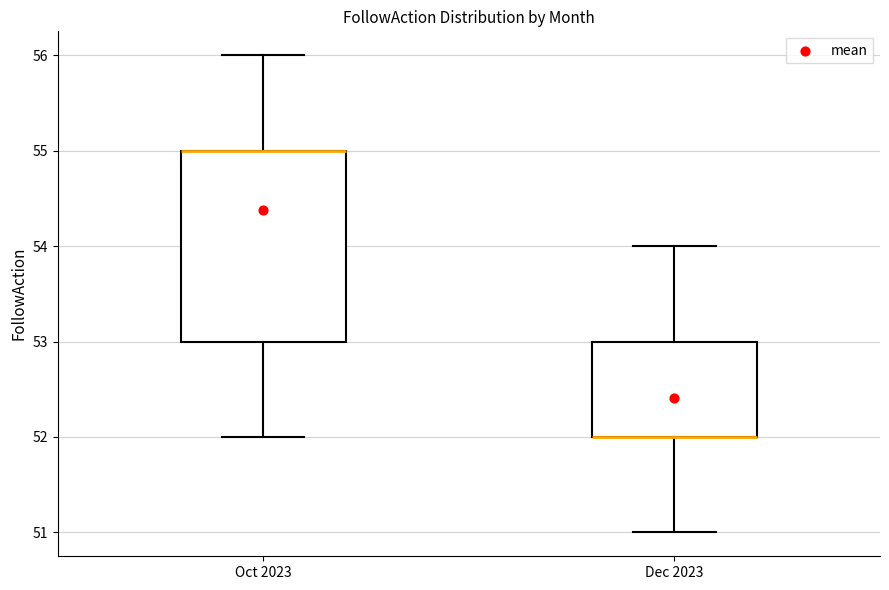

Which box is the tallest, from its lower edge to its upper edge?

Oct 2023